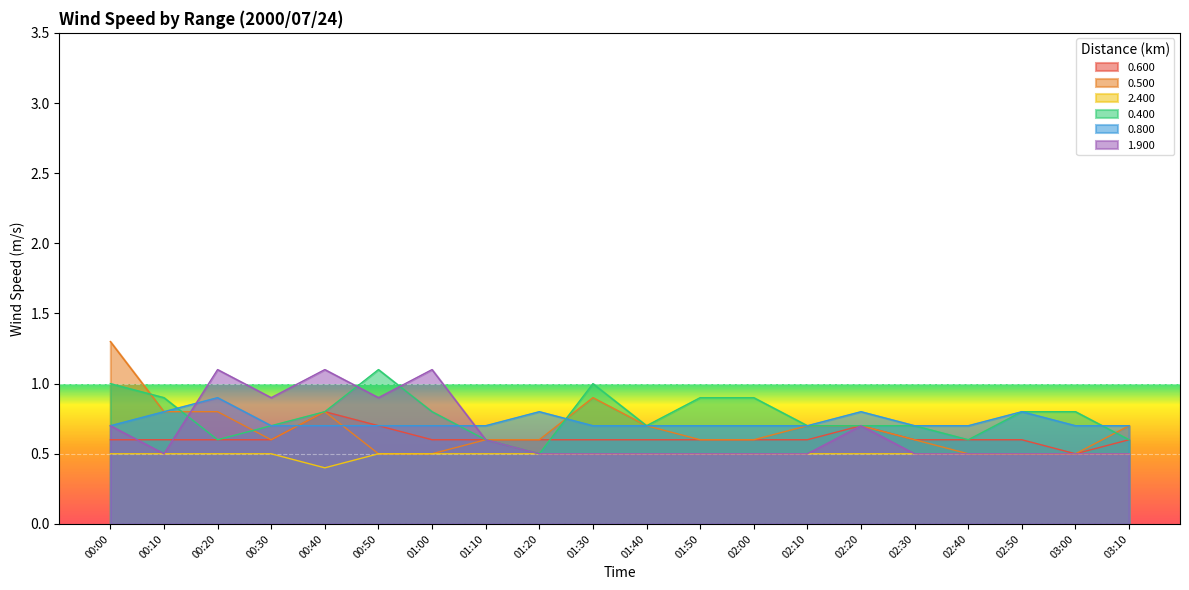

What is the difference between the second highest and minimum values in the 0.400 series?

0.5